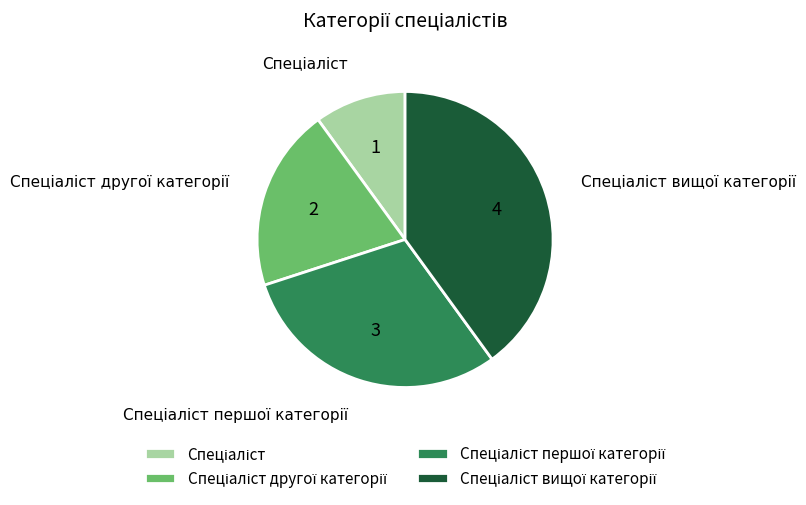

Count the number of slices in the pie.

4